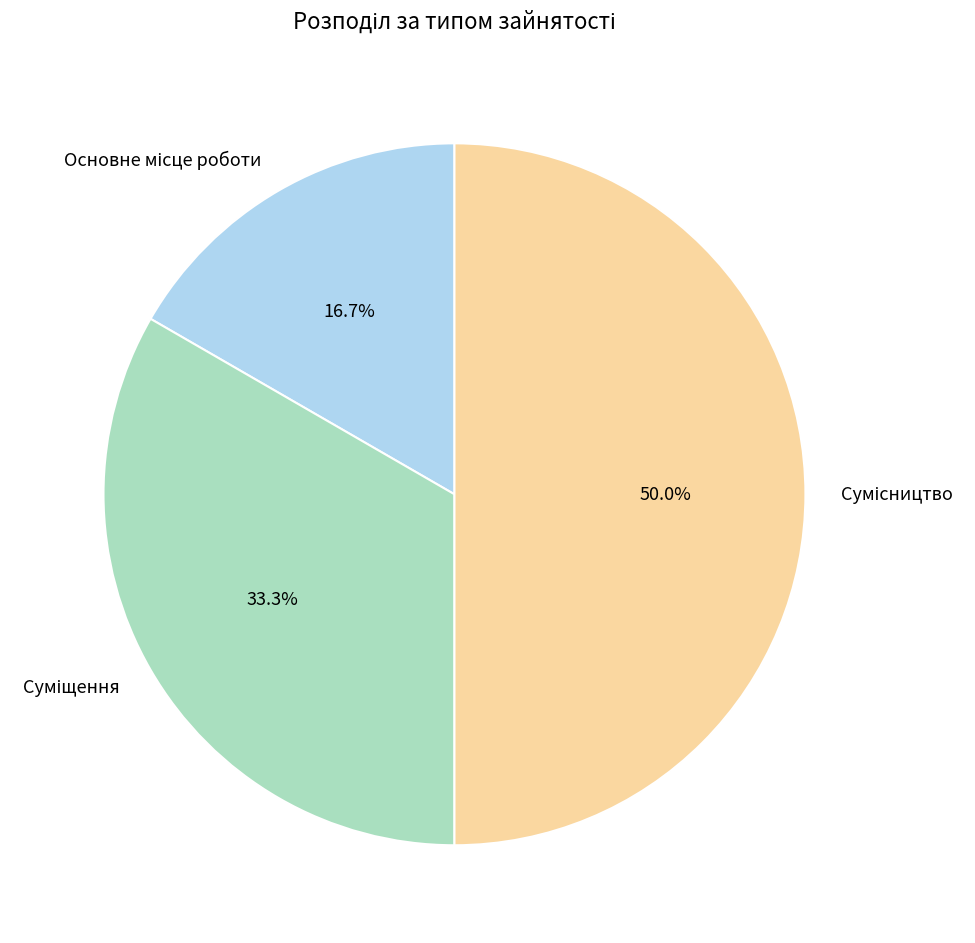

What percentage is the Основне місце роботи slice, to the nearest percent?

17%